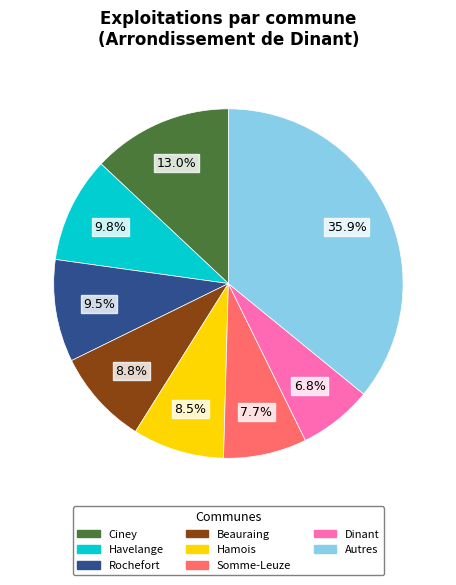

Is there a majority slice in this chart?

No